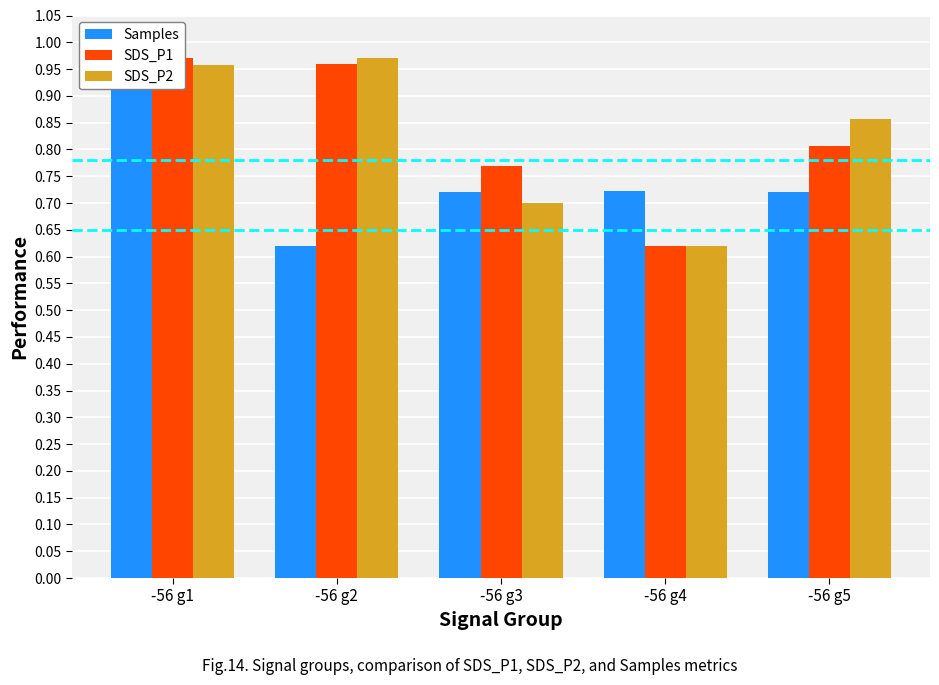

Which category has the highest value across all series?

-56 g1